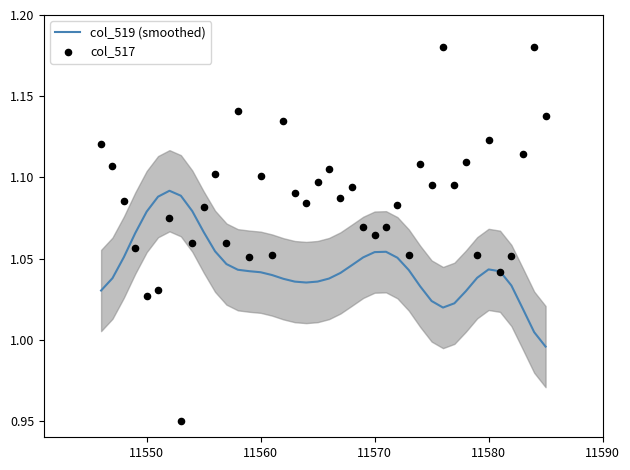

Which series contains the lowest Y value?

col_517